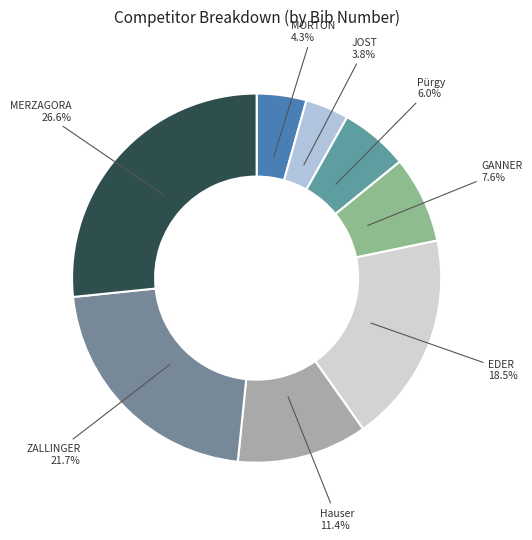

Is it true that JOST is 4% of the pie?

True